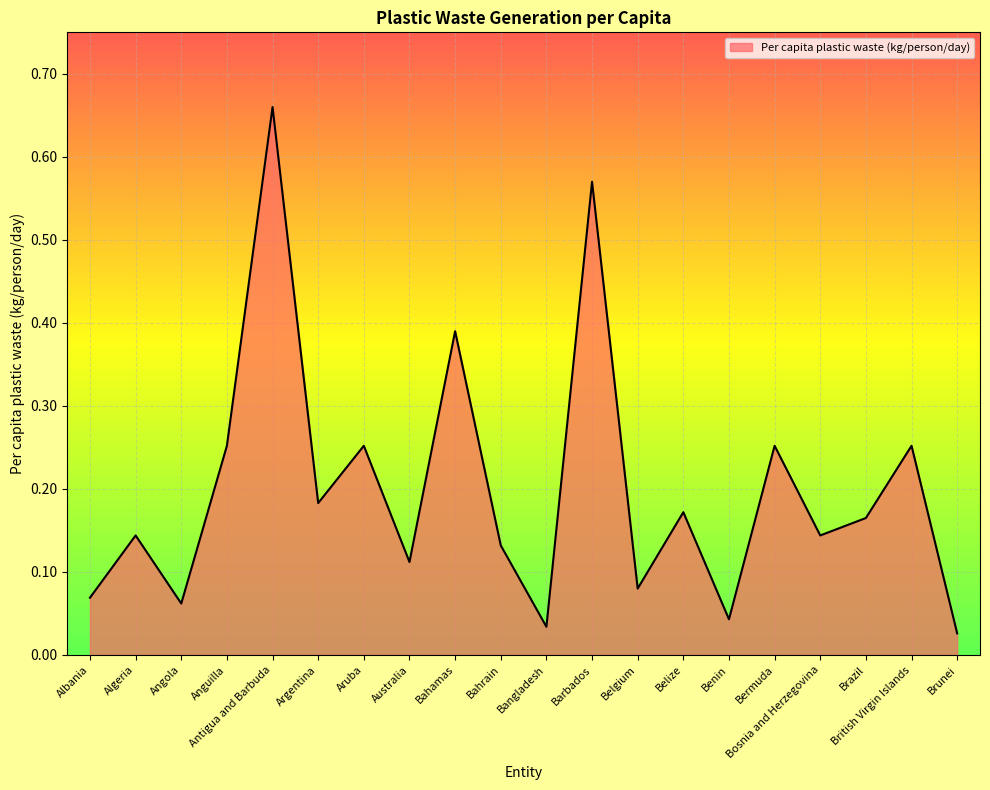

Which has a higher value, Bangladesh or Australia?

Australia